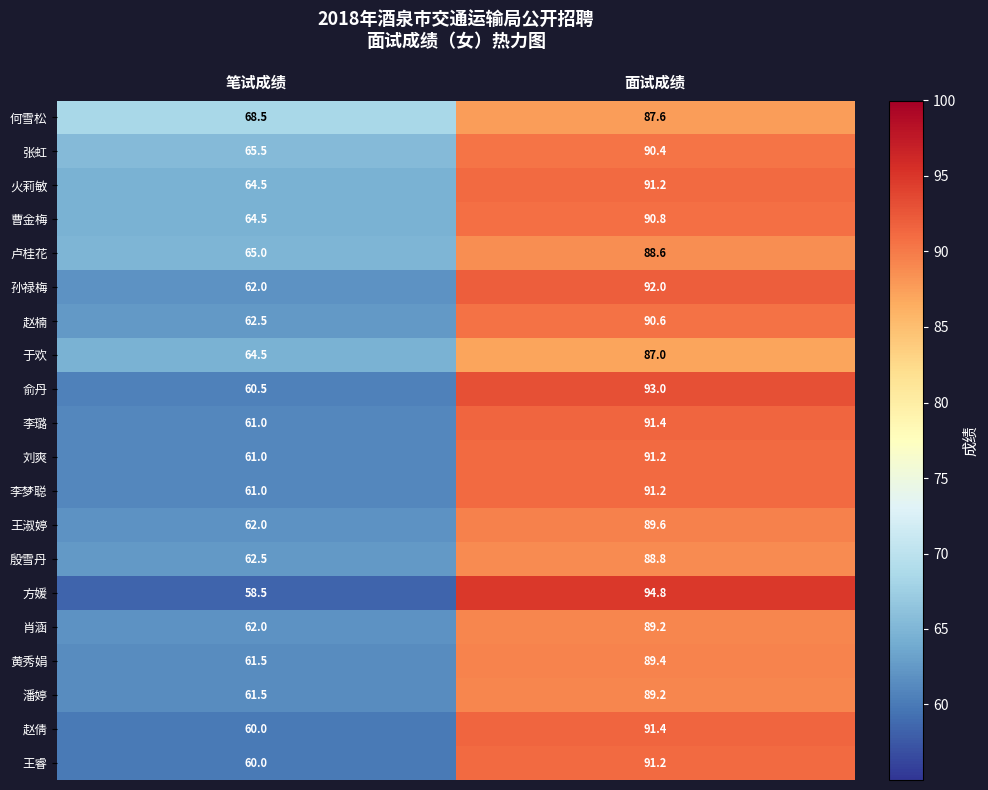

Between 笔试成绩 and 面试成绩, which series saw the biggest shift?

方媛